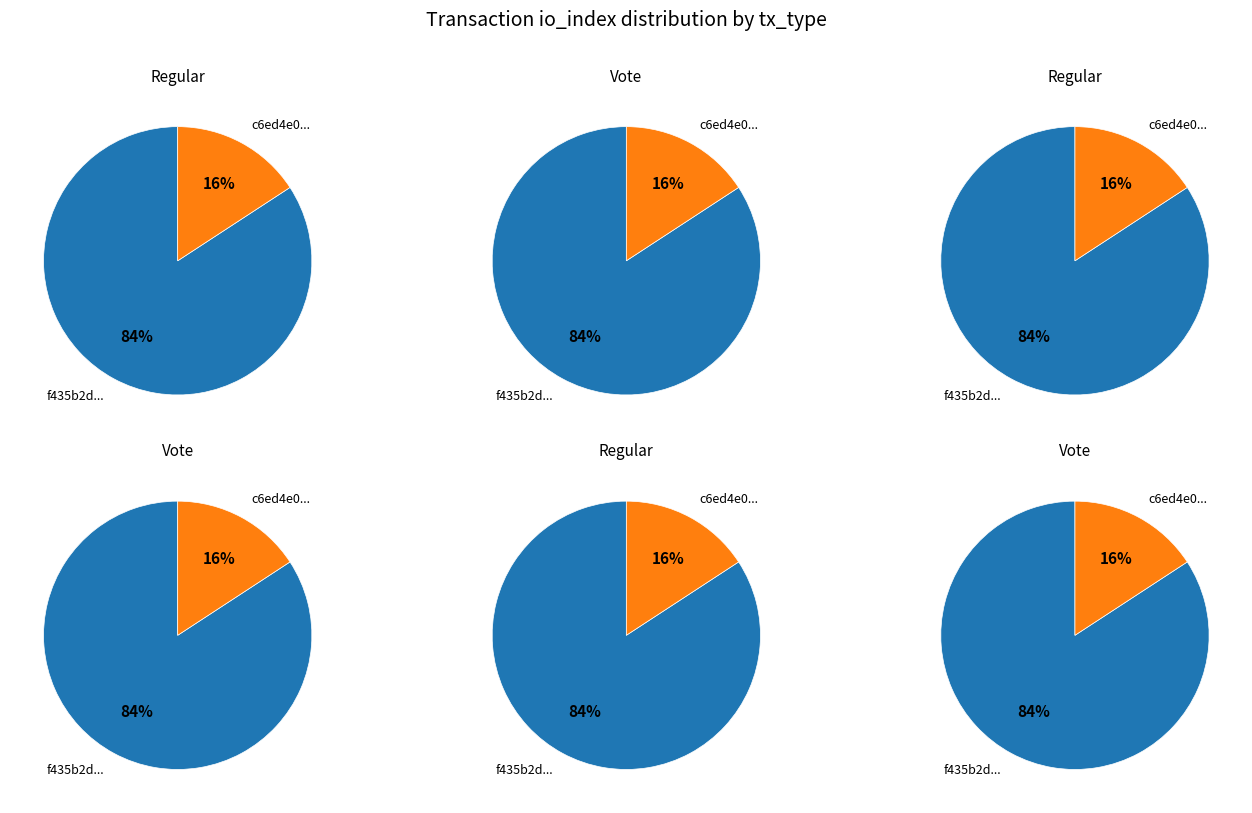

To the nearest percent, what is the average slice percentage?

50%